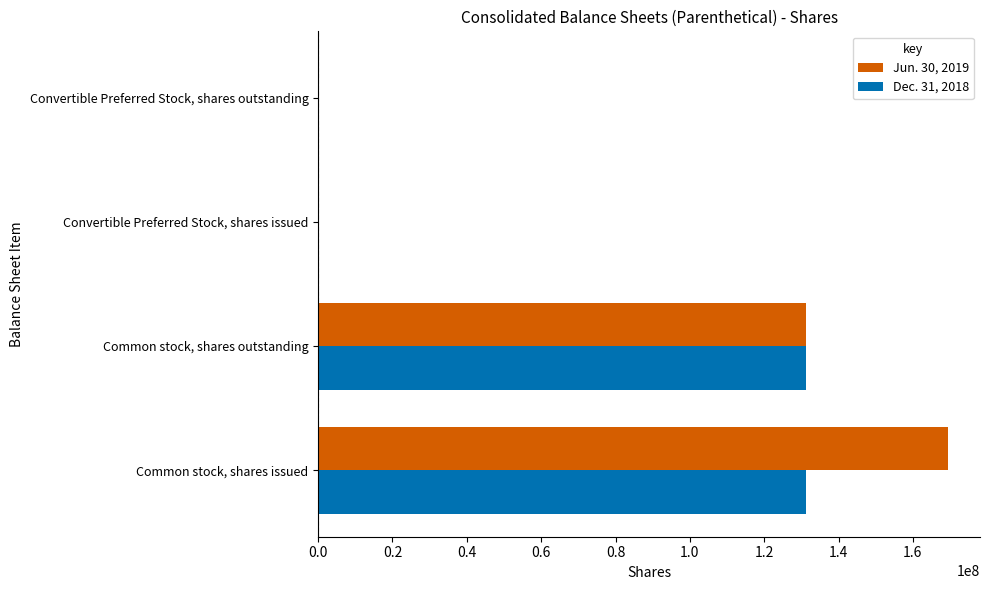

At which category is the sum across all series the highest?

Common stock, shares issued